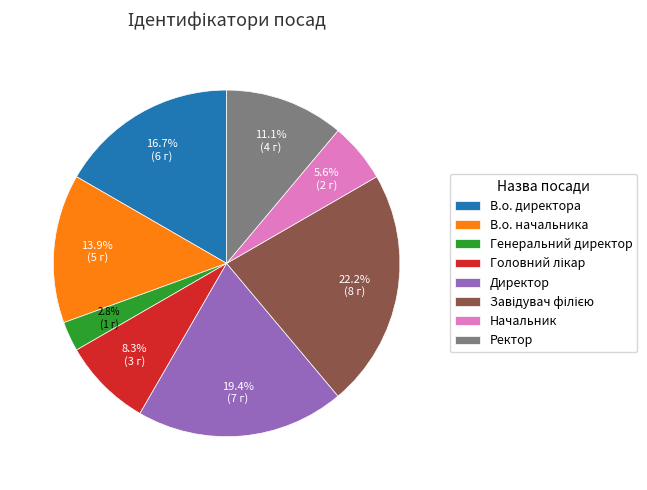

Approximately how many times larger is the value at В.о. начальника compared to Директор?

0.7